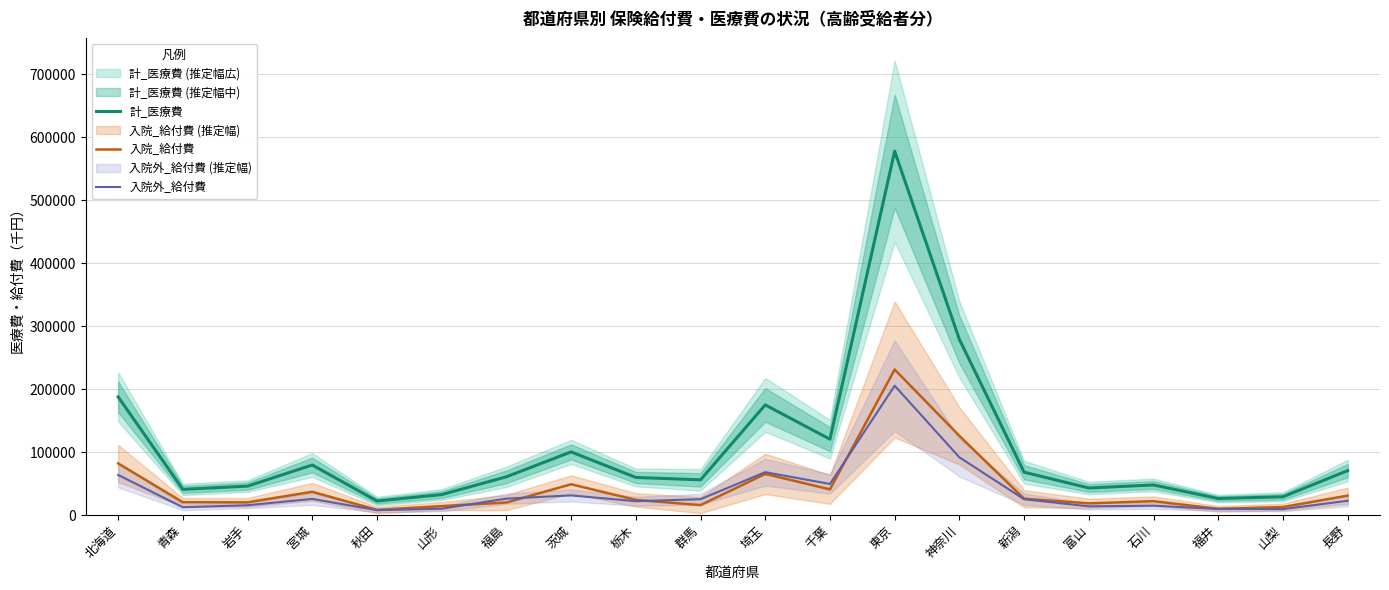

What is the difference between the second highest and second lowest values in the 計_医療費 series?

252822.5